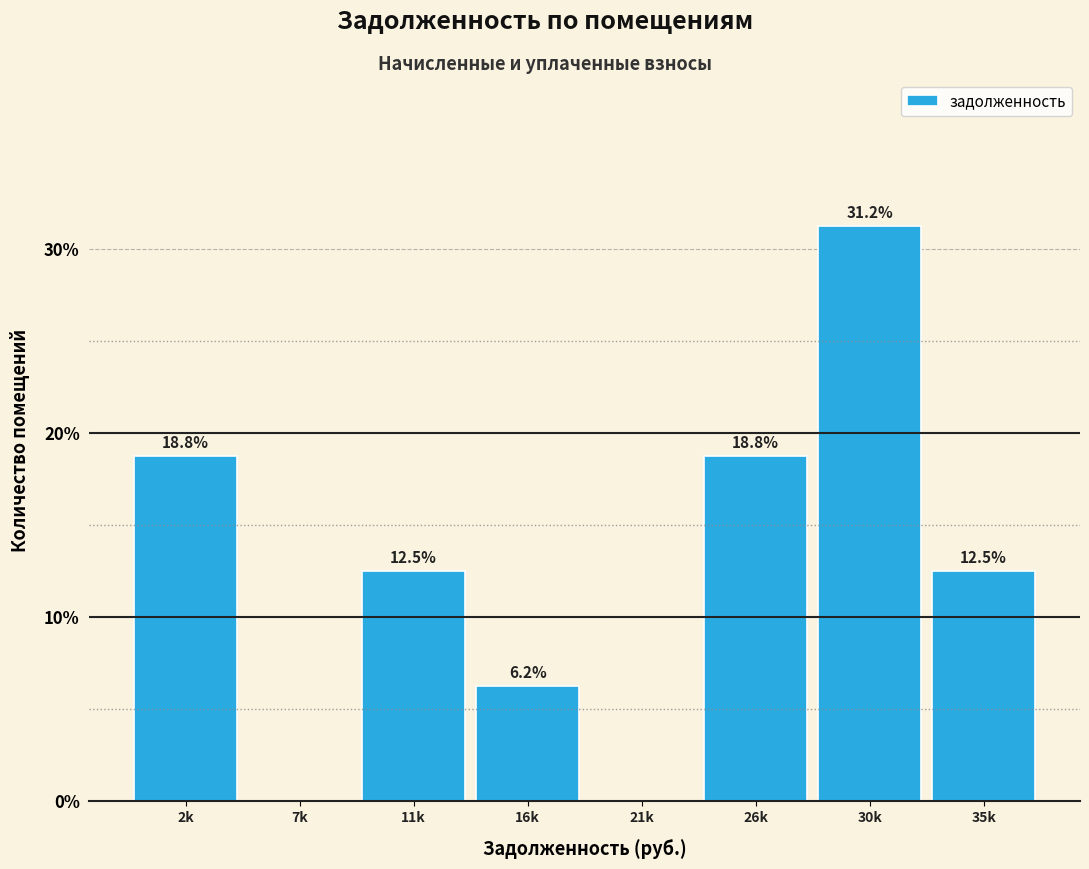

Is it true that the value at 11k is 12.5?

True